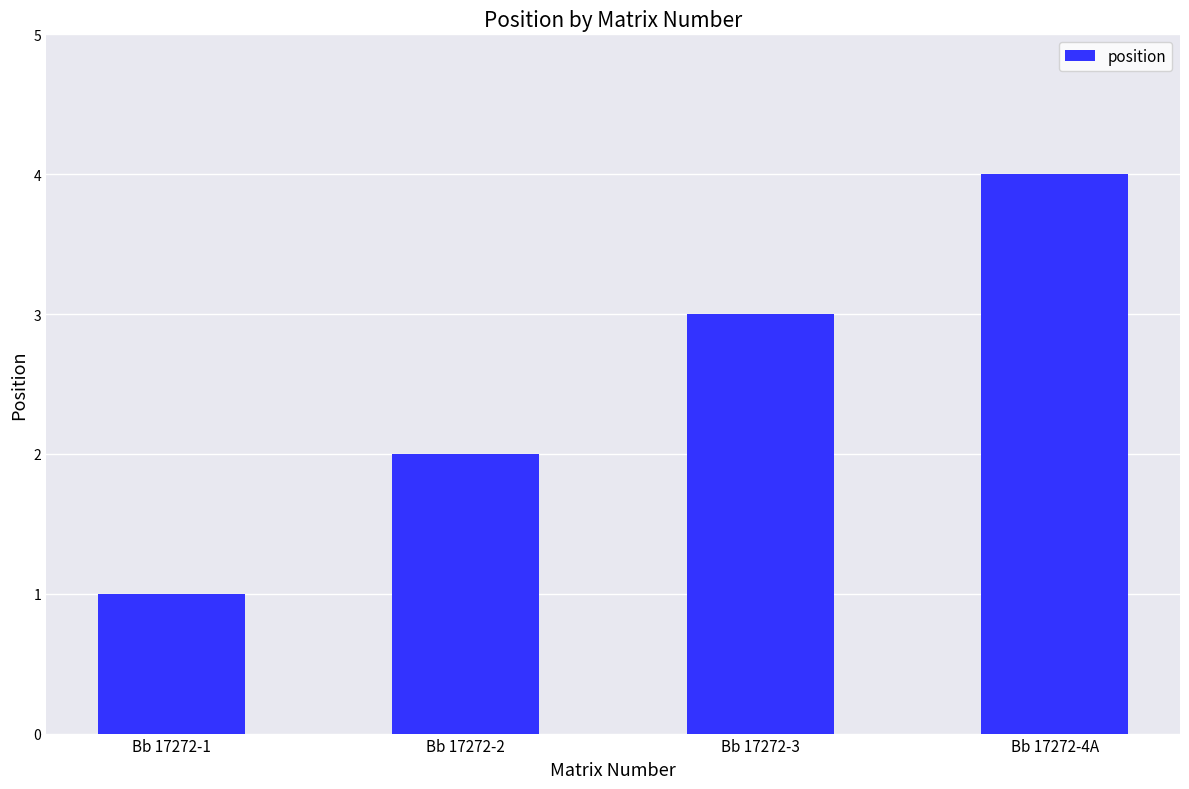

Reading left to right, extract all data points from this chart.

Bb 17272-1=1	Bb 17272-2=2	Bb 17272-3=3	Bb 17272-4A=4